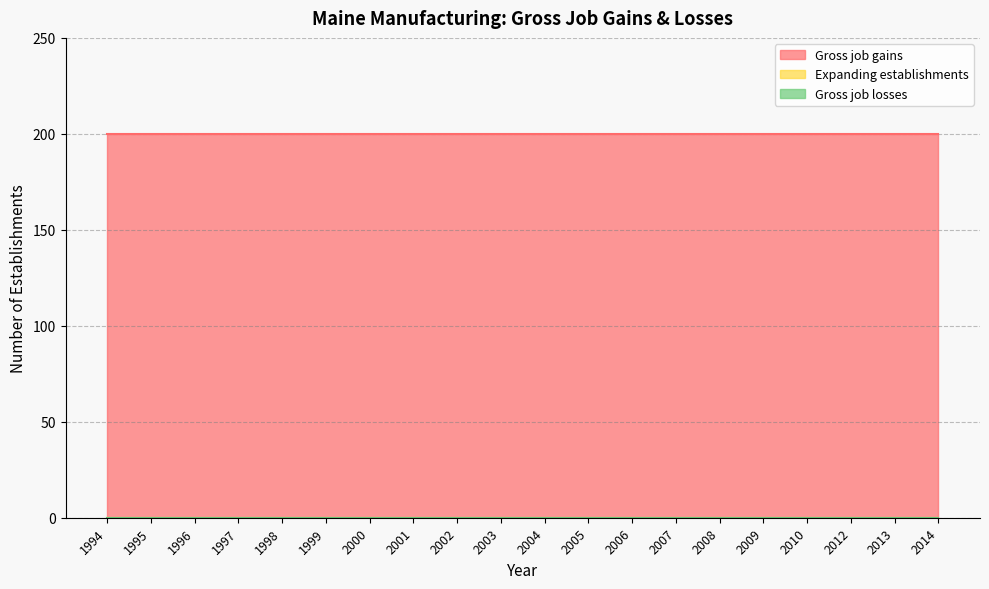

List the labels in order of Gross job losses value, smallest first.

1994, 1995, 1996, 1997, 1998, 1999, 2000, 2001, 2002, 2003, 2004, 2005, 2006, 2007, 2008, 2009, 2010, 2012, 2013, 2014